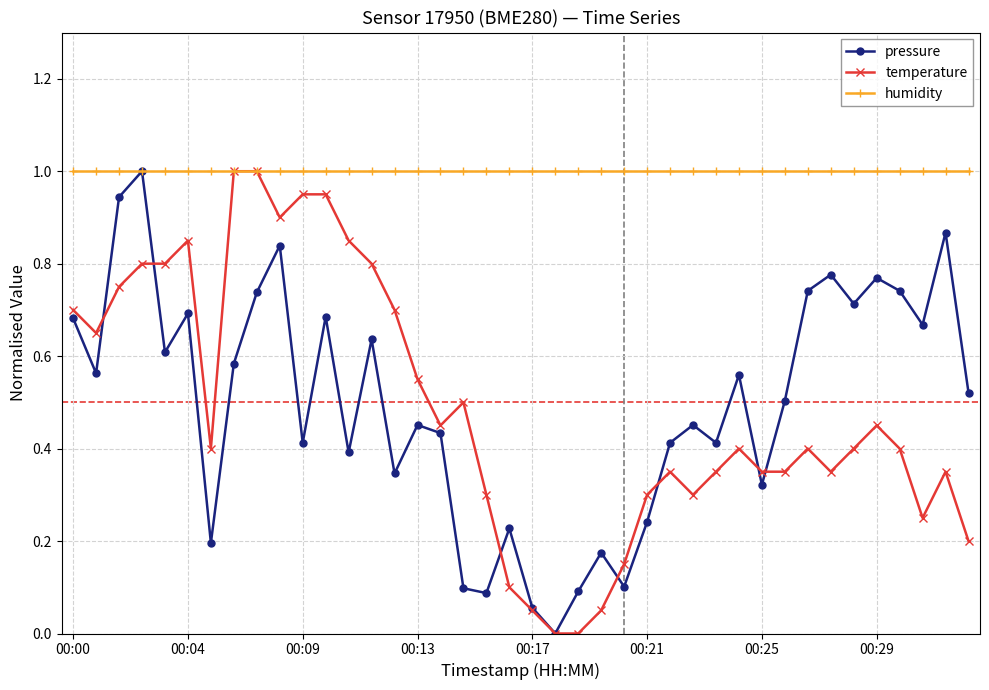

In pressure, how many points are lower than both neighbors (excluding endpoints)?

13